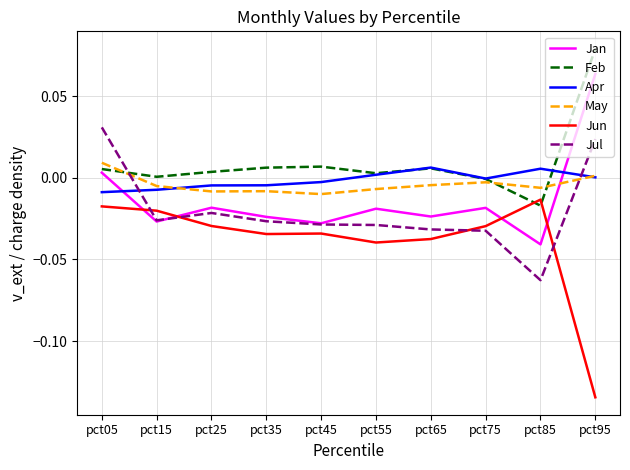

True or false: Apr and Jun cross at least once.

False